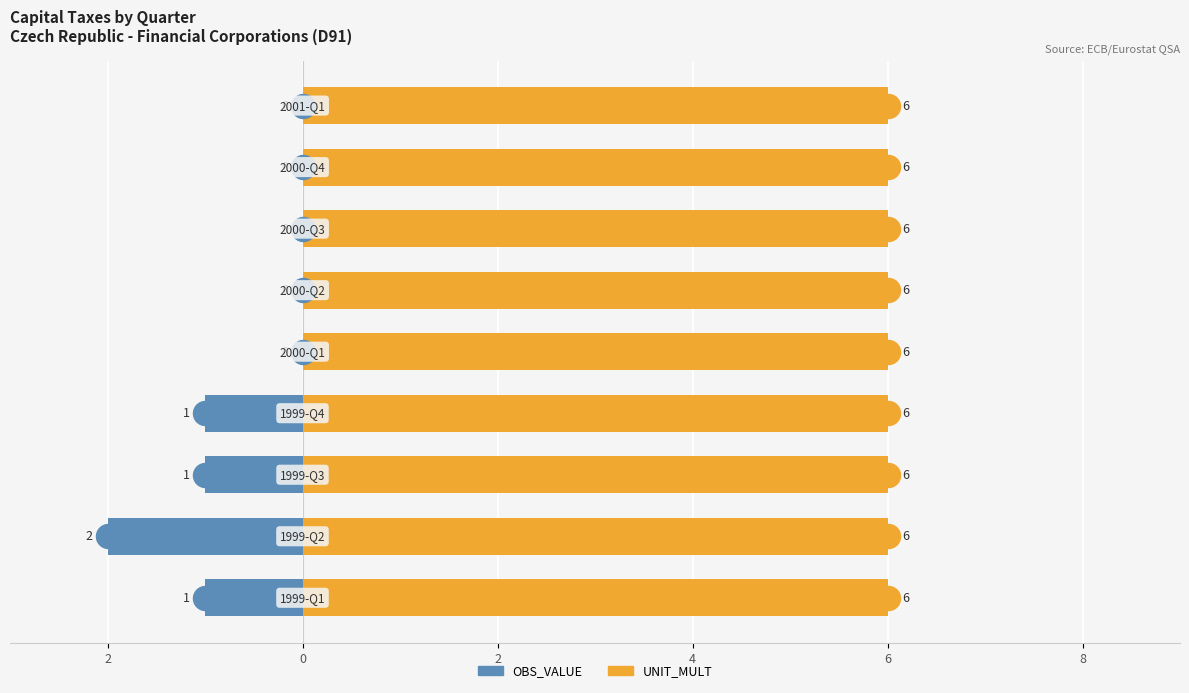

Is the value of OBS_VALUE at 8 greater than the value of UNIT_MULT at 4?

No